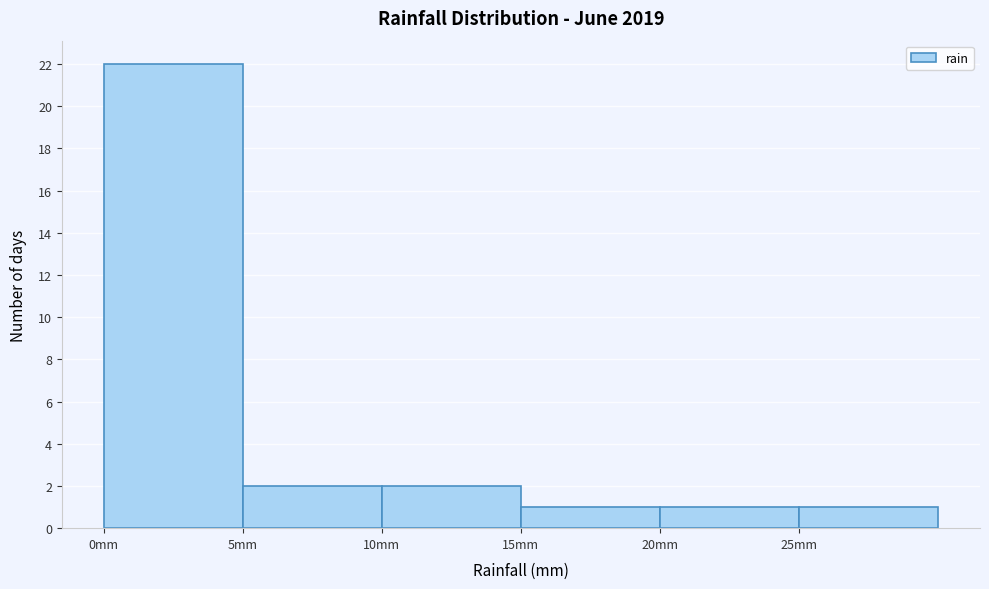

Over which range of the x-axis is the bar tallest?

0 to 5